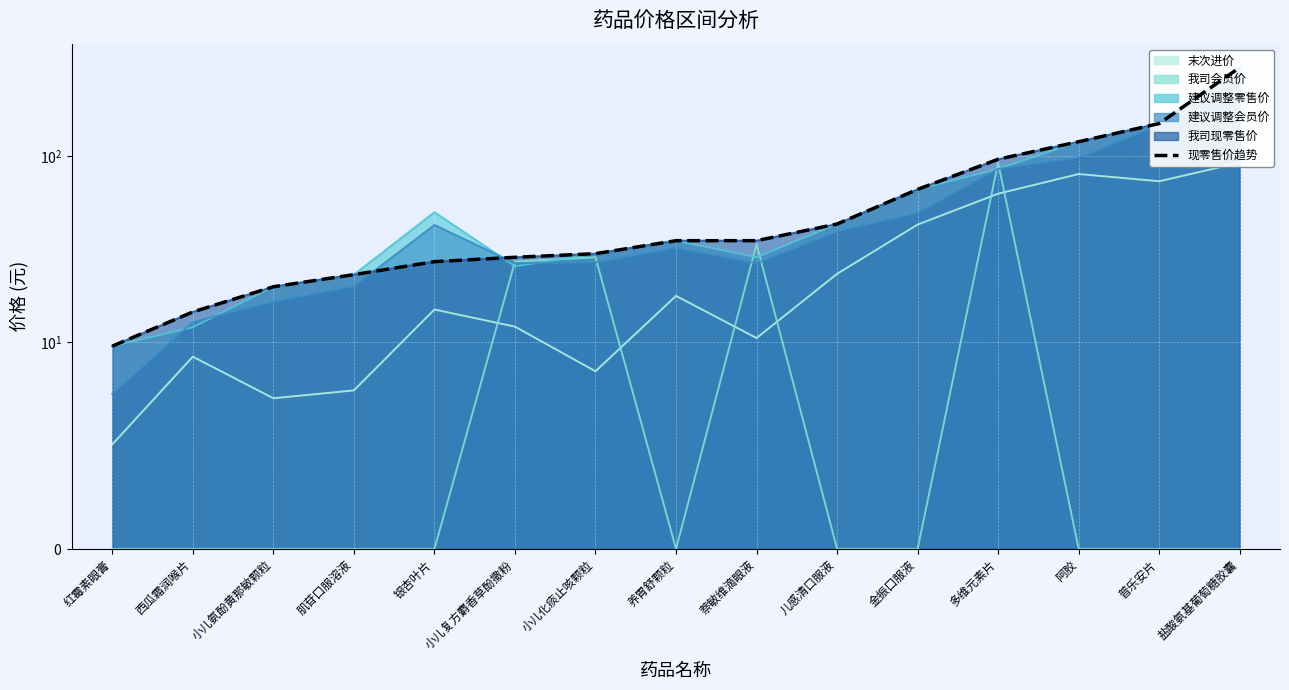

What is the difference between the maximum and minimum values?

288.2